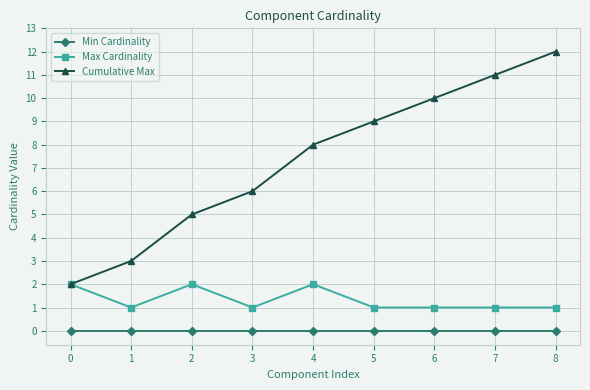

Reading left to right, transcribe all the data shown in this chart.

Min Cardinality: 0=0	1=0	2=0	3=0	4=0	5=0	6=0	7=0	8=0
Max Cardinality: 0=2	1=1	2=2	3=1	4=2	5=1	6=1	7=1	8=1
Cumulative Max: 0=2	1=3	2=5	3=6	4=8	5=9	6=10	7=11	8=12